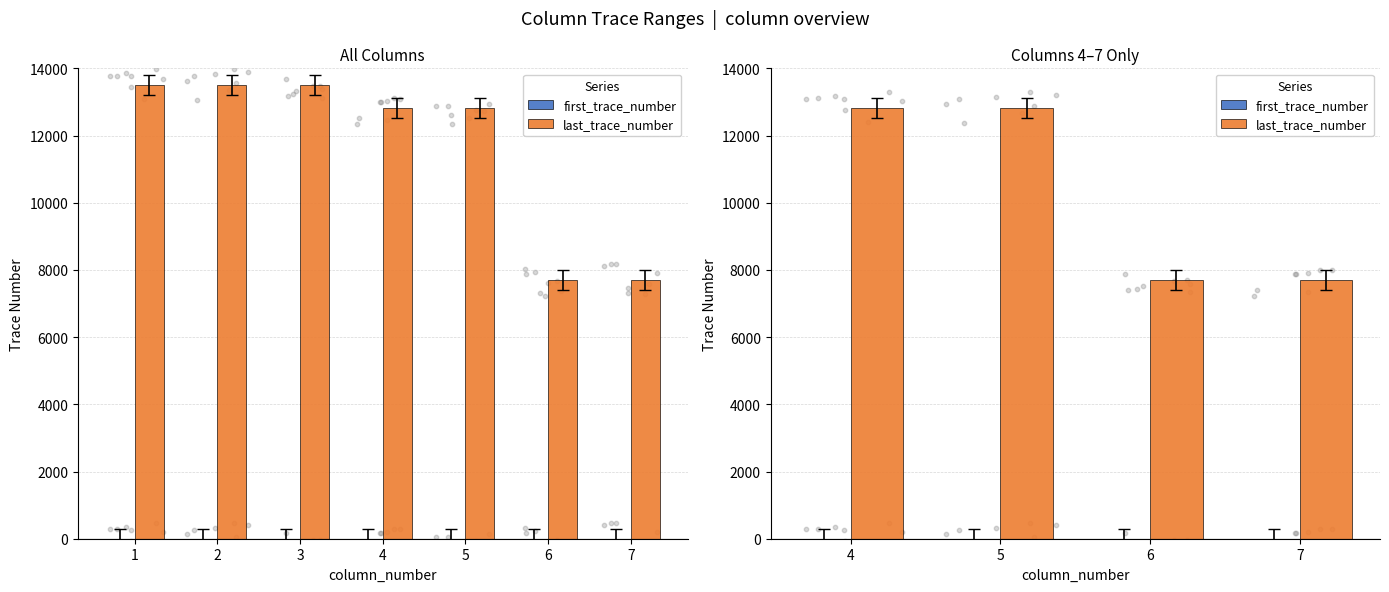

Which series has the largest Y range (max minus min)?

last_trace_number